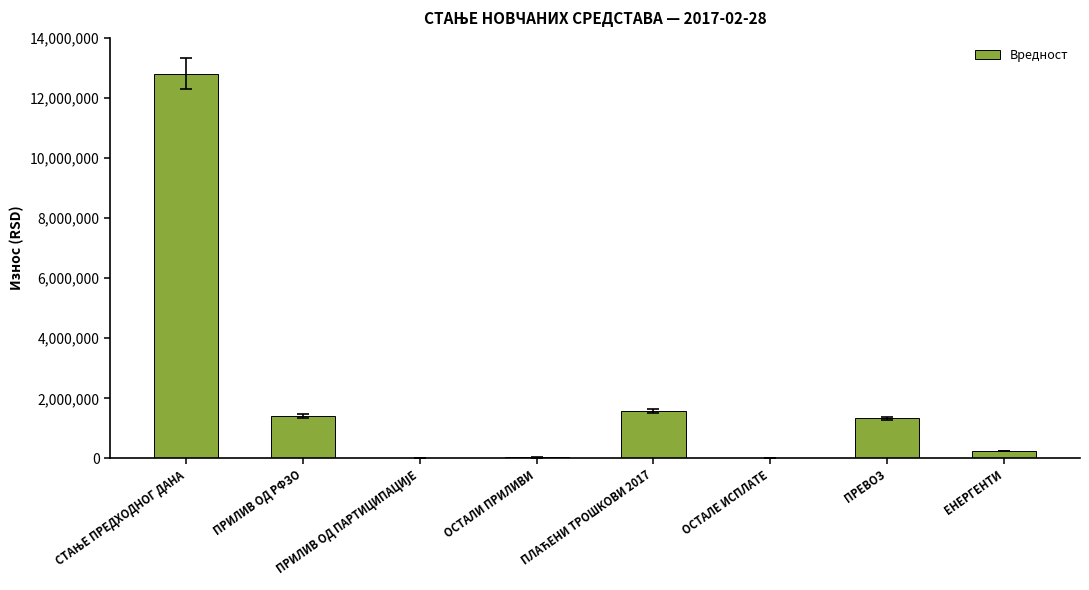

What is the sum of all values?

17439495.7